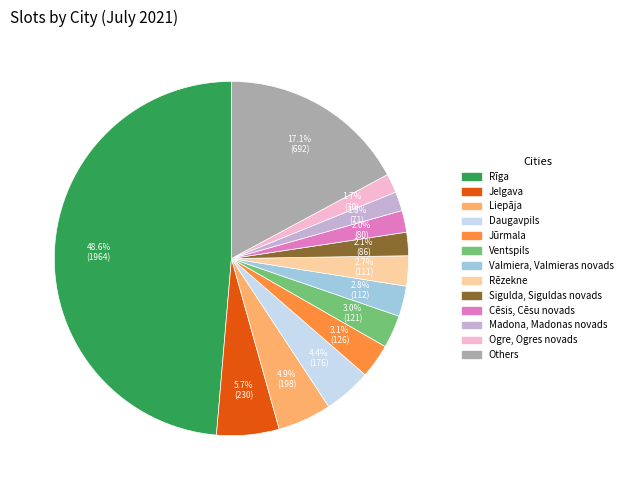

Does any single category account for the majority?

No